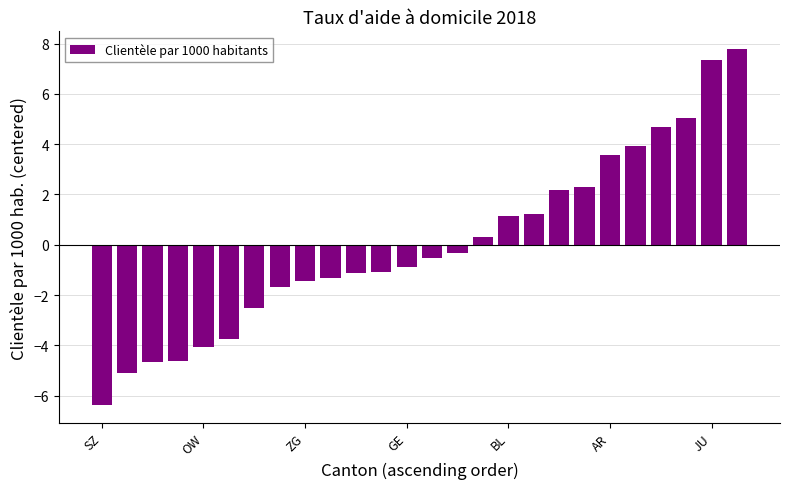

How many positive values are there?

11